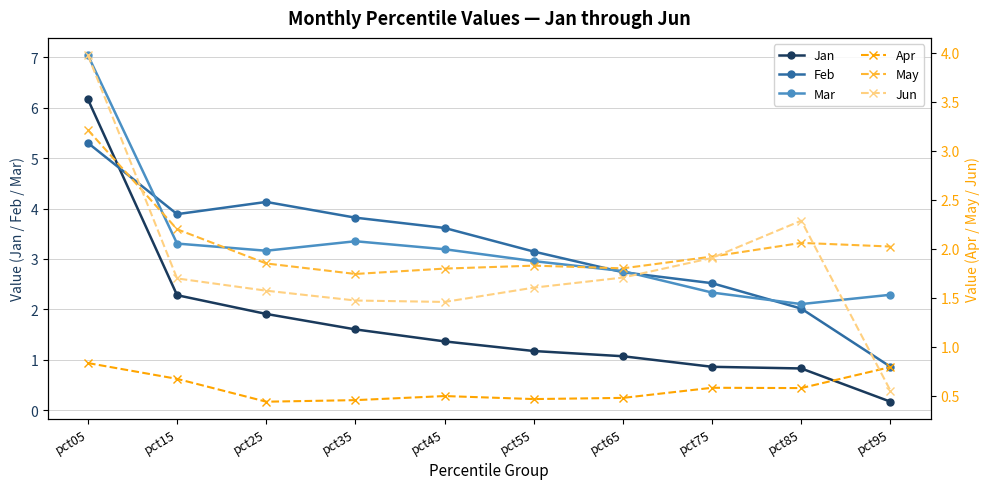

Where do May and Jun first cross each other?

pct05 and pct15